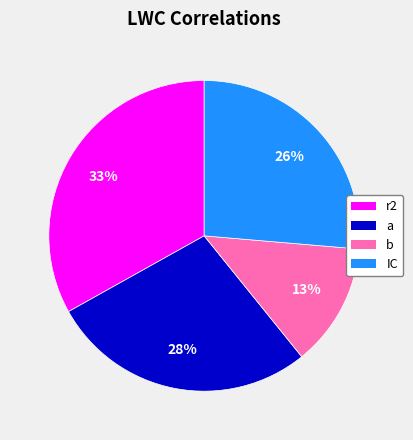

True or false: a accounts for 38% of the total.

False